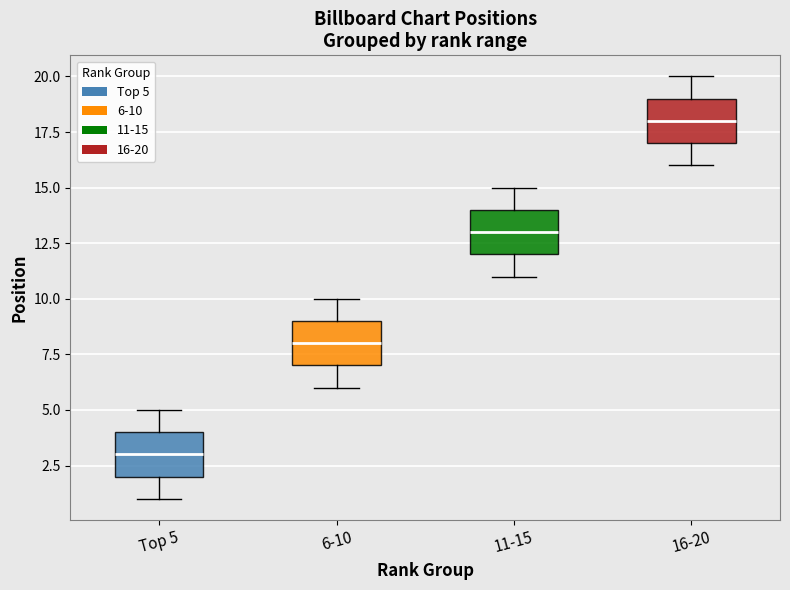

Which box has the lowest median line?

Top 5